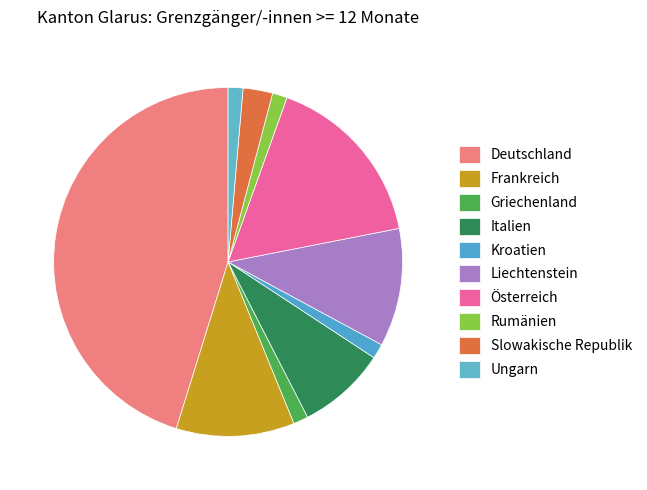

How many segments does this pie chart have?

10